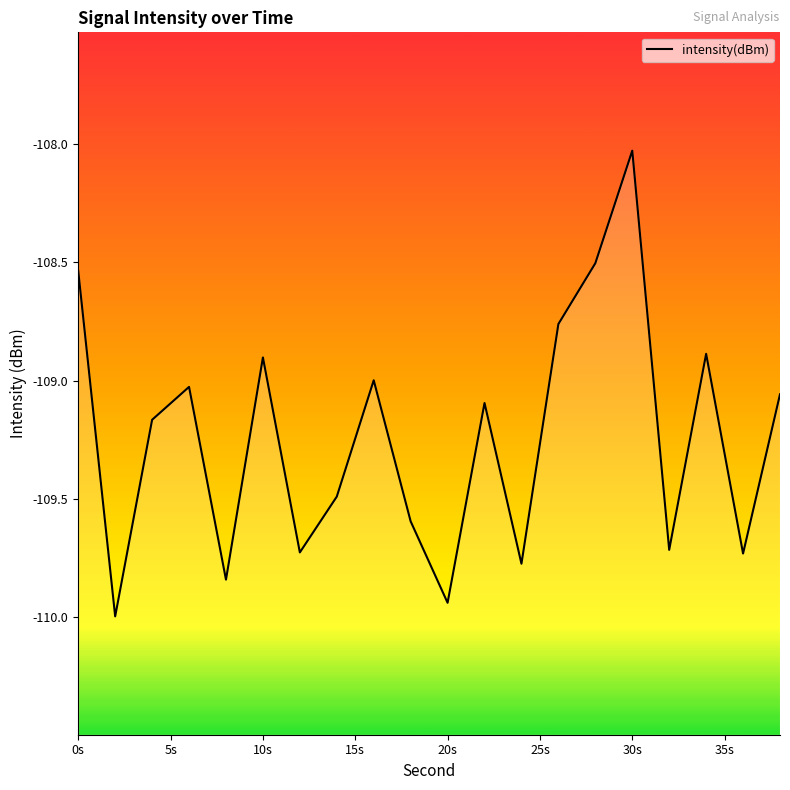

What is the minimum value shown in the chart?

-110.0